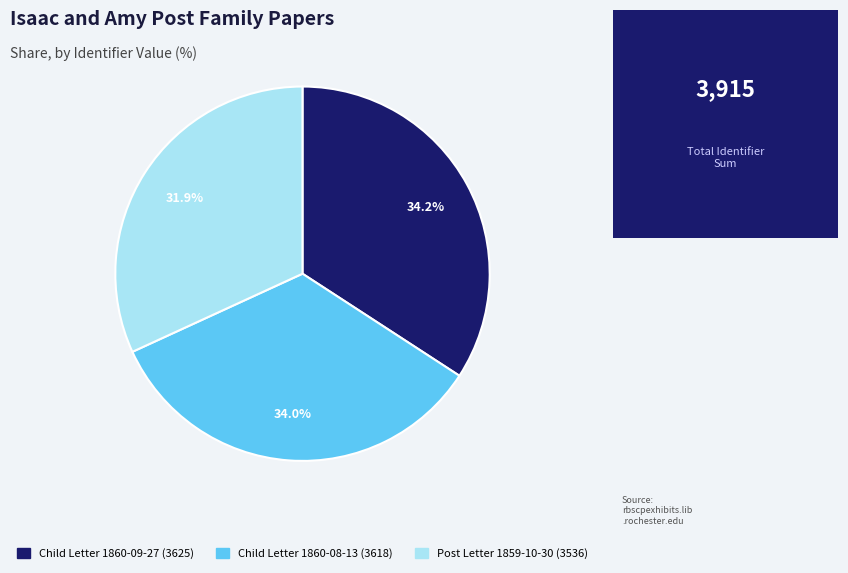

Which category has the smallest portion of the pie?

Post Letter 1859-10-30 (3536)